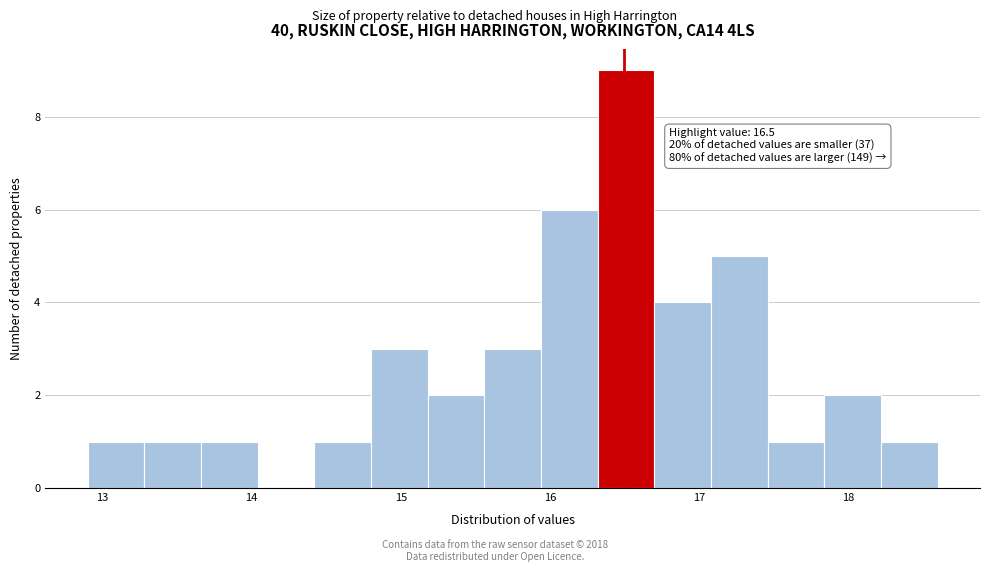

Around what value on the x-axis is the tallest bar? Give the approximate position of its centre, as read against the axis.

16.5